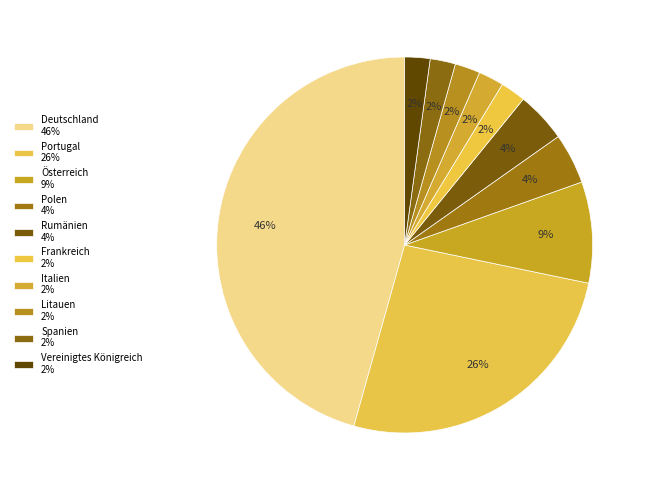

To the nearest percent, what portion does Vereinigtes Königreich represent?

2%